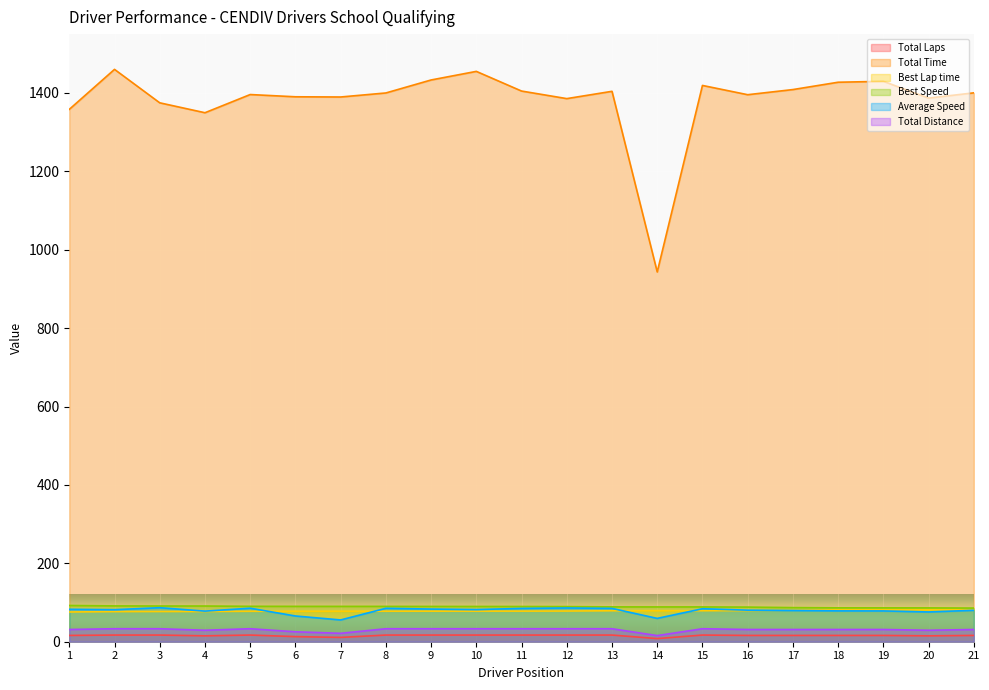

At which label does Total Time first exceed 1399?

2